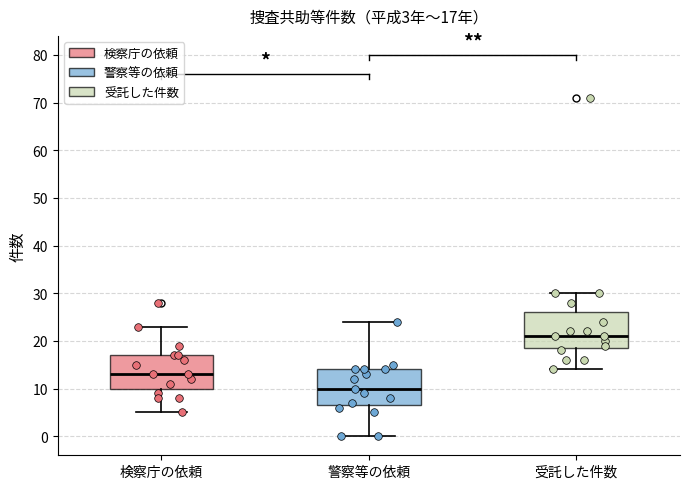

Which box has the lowest median line?

警察等の依頼